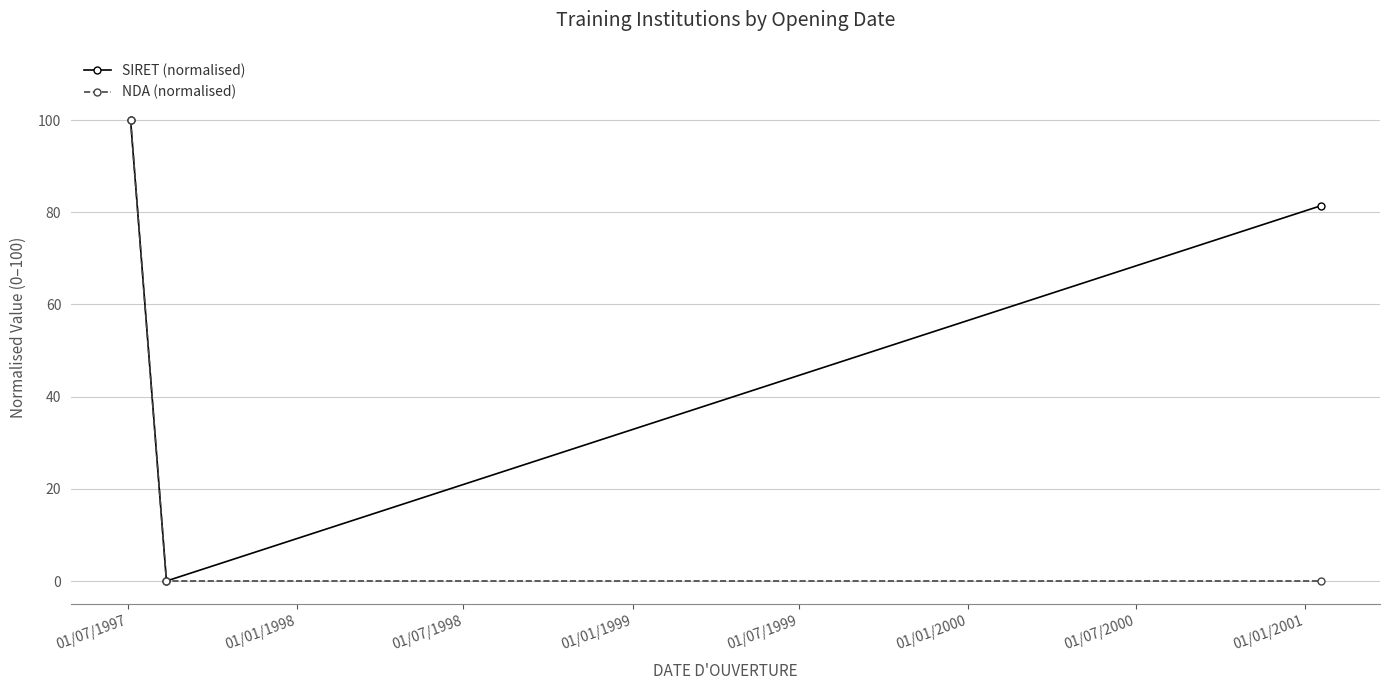

What is the maximum value shown in the chart?

100.0